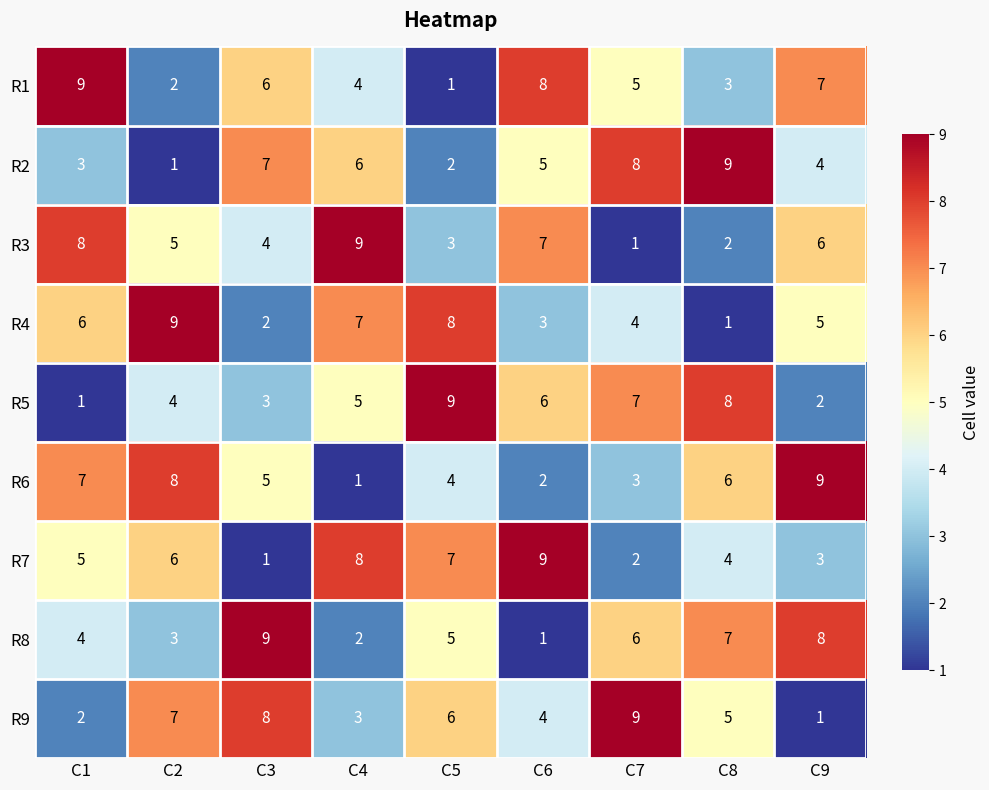

What is the difference between the maximum and second lowest values in the R2 series?

7